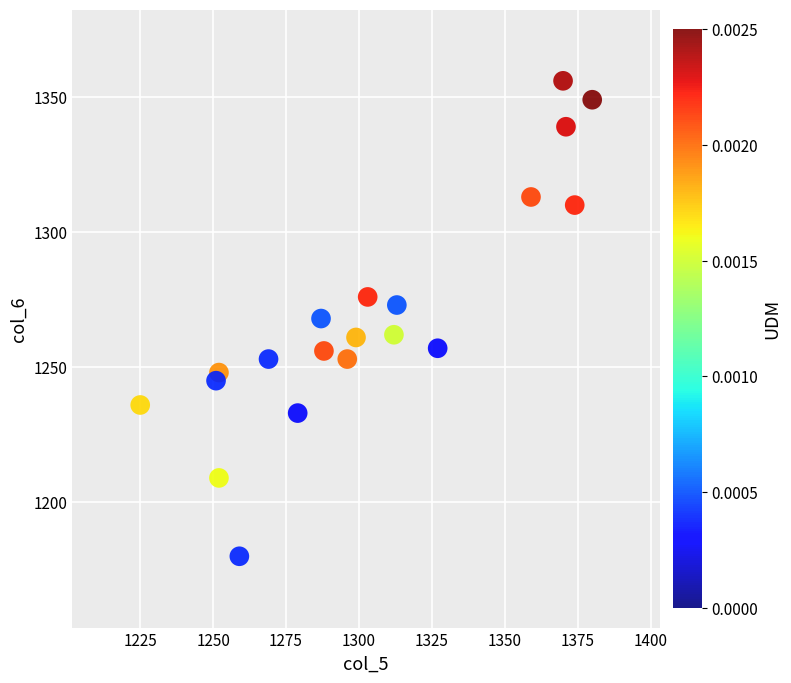

What is the range of Y values (max minus min)?

176